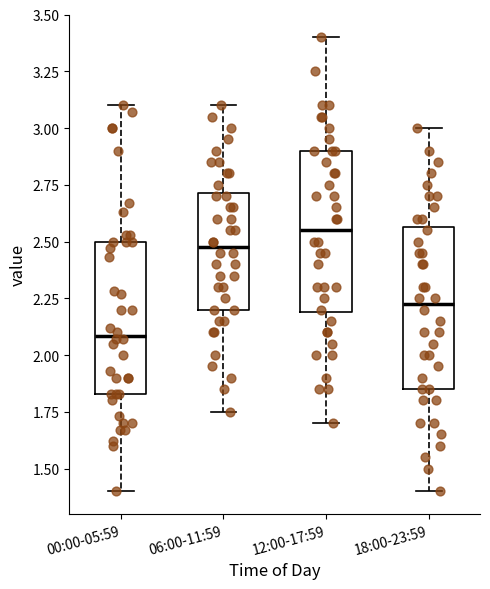

Which box's median line is the highest?

12:00-17:59